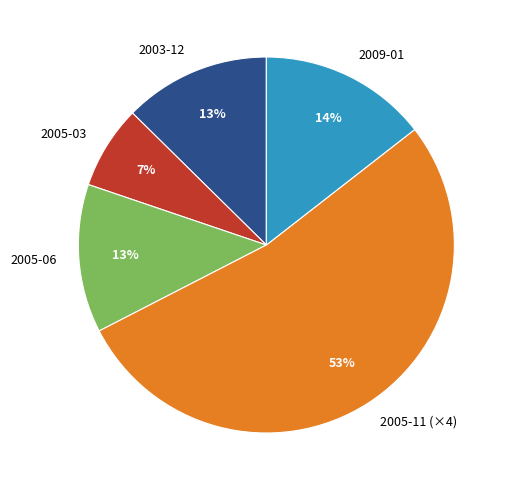

To the nearest percent, what percentage of the pie is 2009-01?

14%